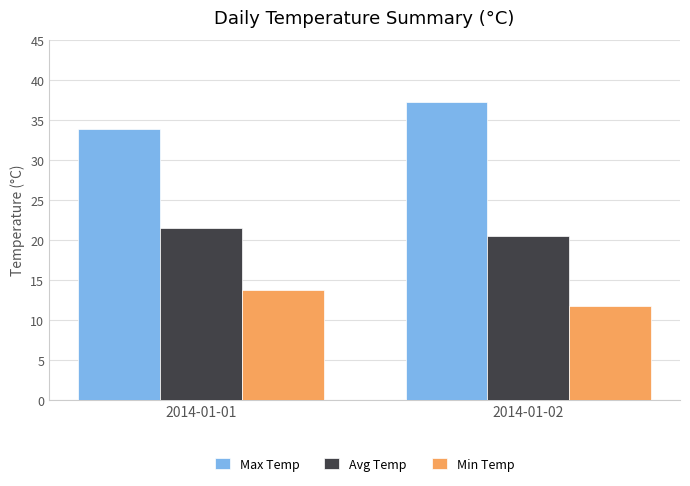

Count the number of categories in the chart.

2